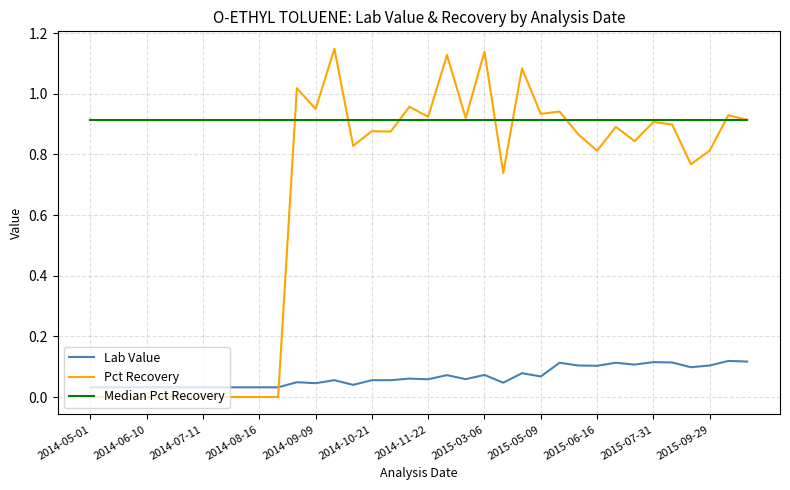

Which series has the largest total across all categories?

Median Pct Recovery